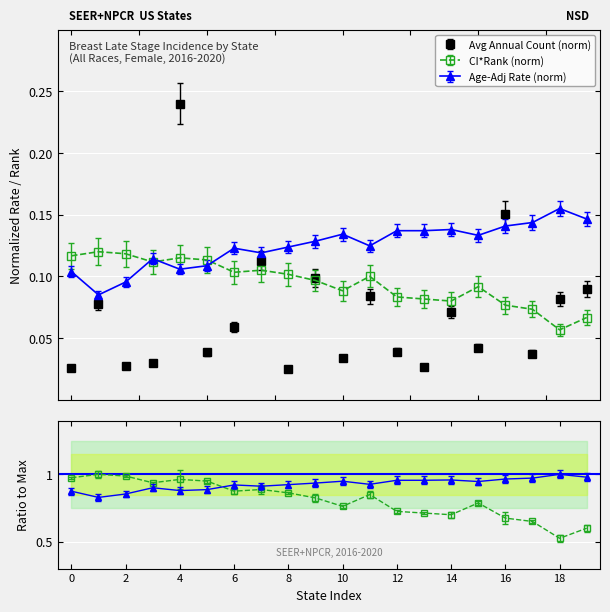

Is the value of CI*Rank at Nebraska greater than the value of Avg Annual Count at South Dakota?

Yes